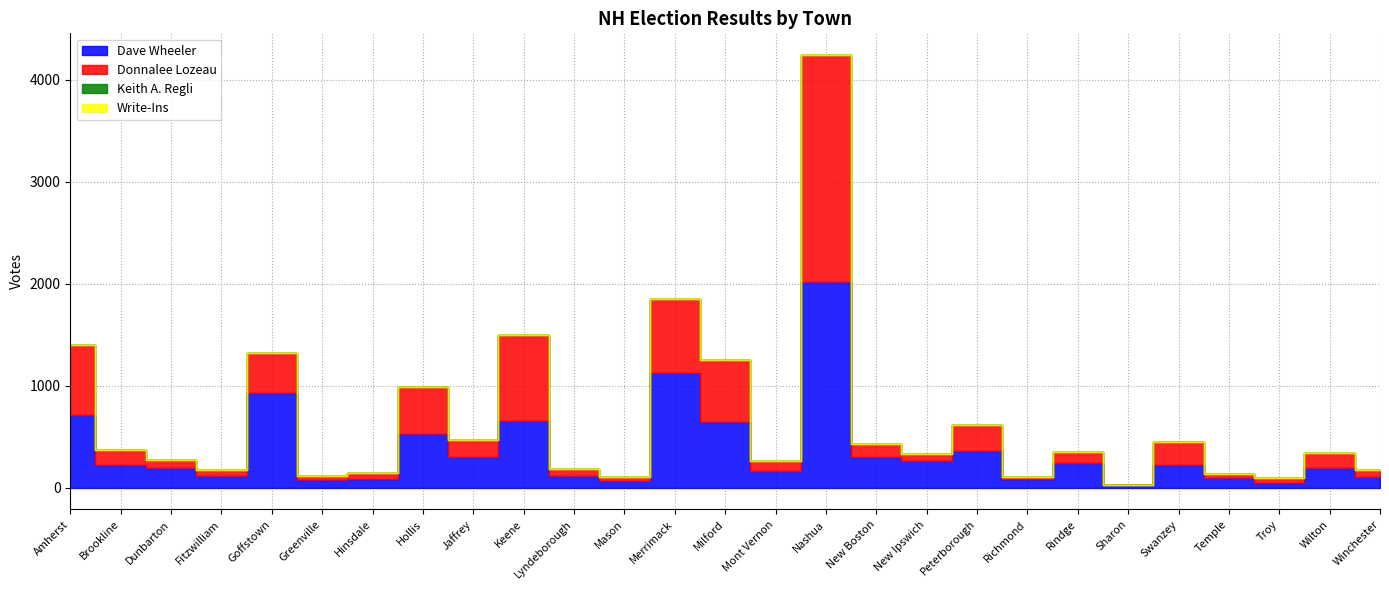

What is the total value across all series at Dunbarton?

277